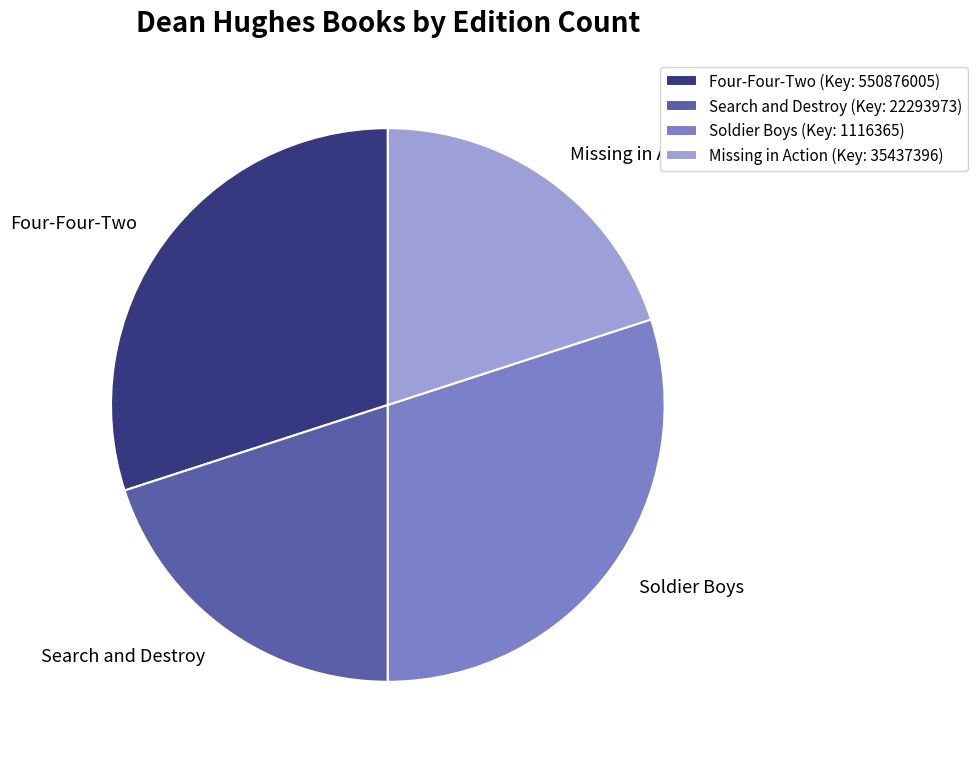

The Four-Four-Two slice represents 35% of the pie. True or false?

False